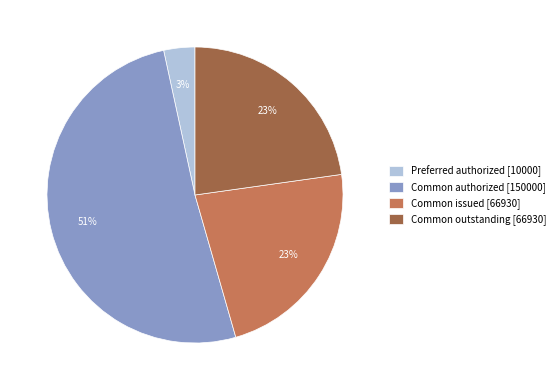

Which category accounts for the majority?

Common authorized [150000]